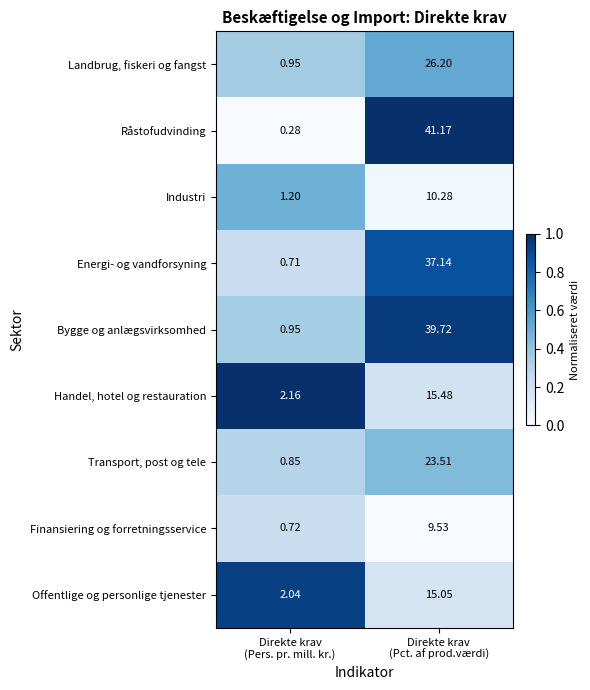

List the series in order of their peak value, lowest first.

Finansiering og forretningsservice, Industri, Offentlige og personlige tjenester, Handel, hotel og restauration, Transport, post og tele, Landbrug, fiskeri og fangst, Energi- og vandforsyning, Bygge og anlægsvirksomhed, Råstofudvinding